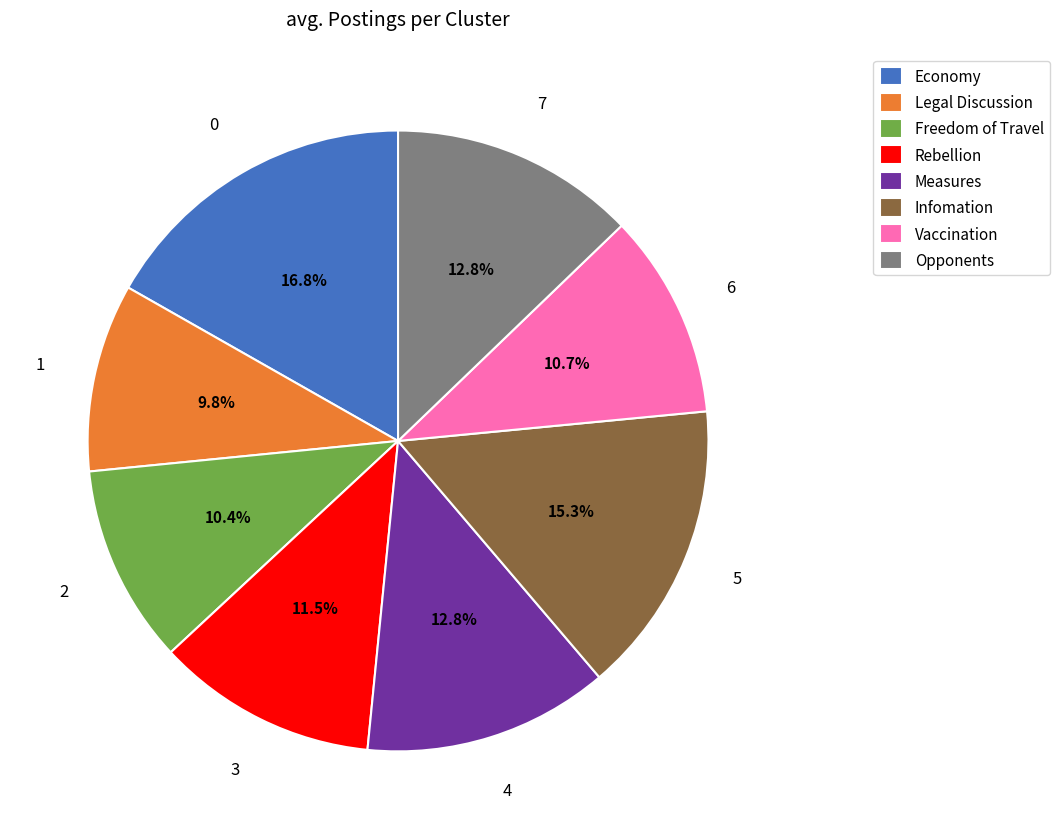

What is the ratio of the value at Opponents to the value at Infomation?

0.8